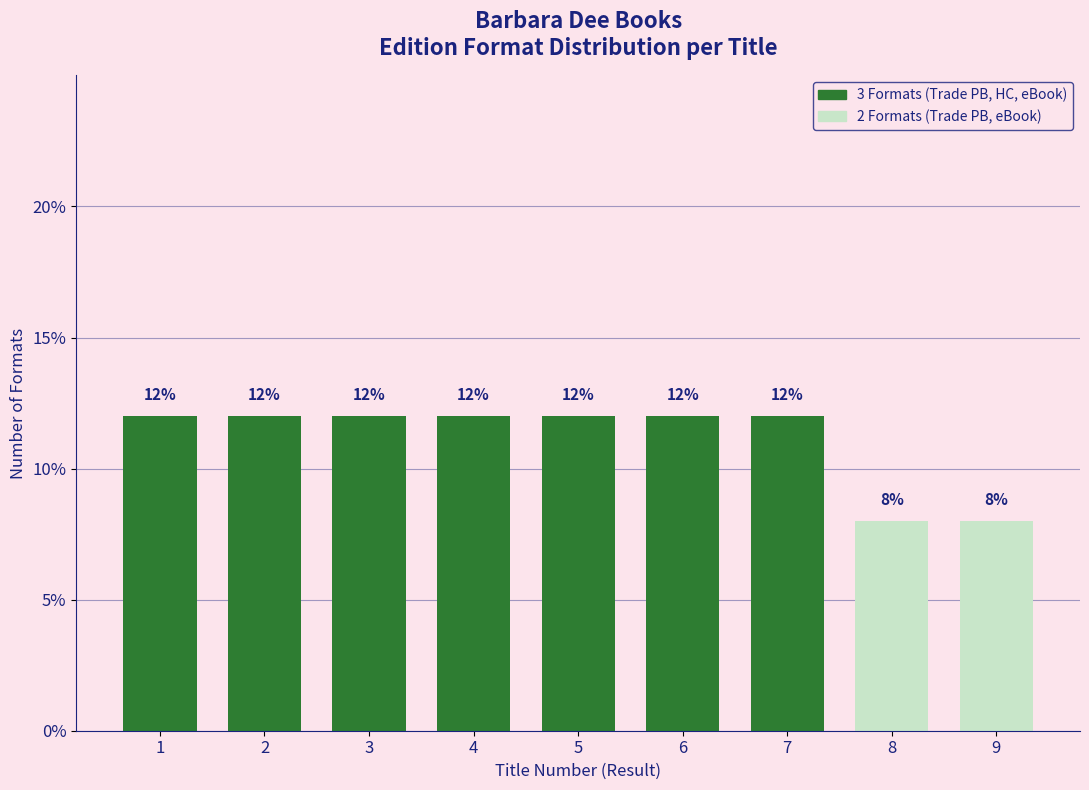

Reading left to right, transcribe all the data shown in this chart.

1=12	2=12	3=12	4=12	5=12	6=12	7=12	8=8	9=8